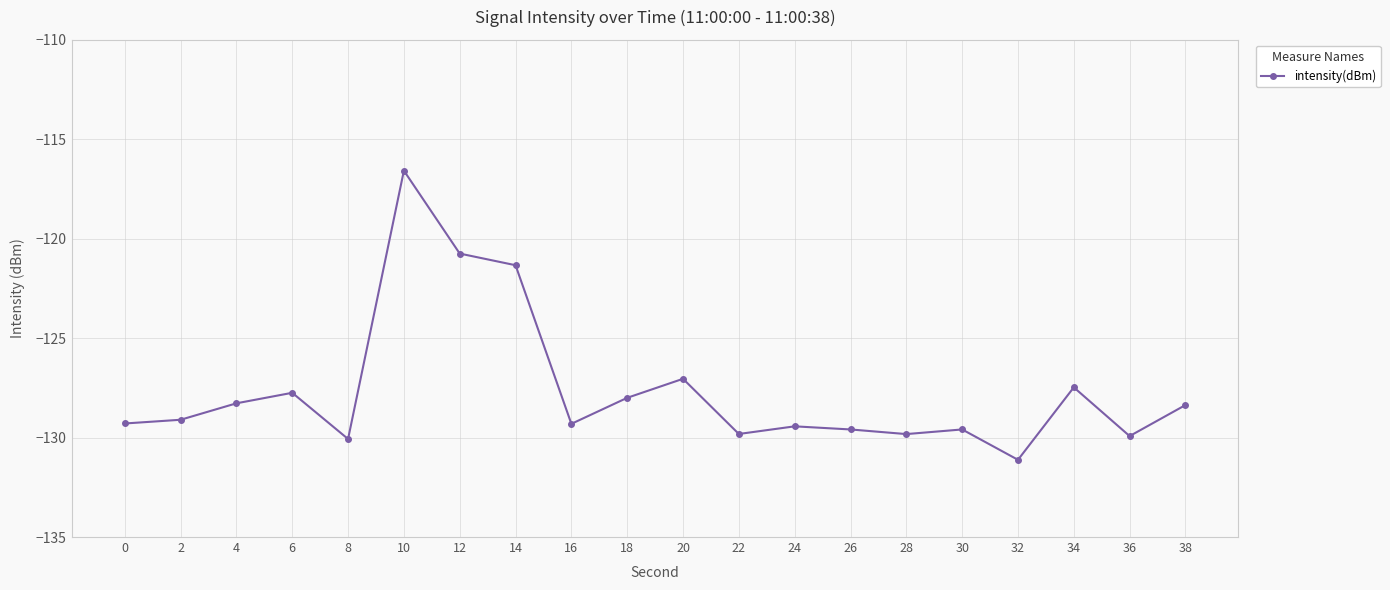

Does the chart have visible grid lines?

Yes